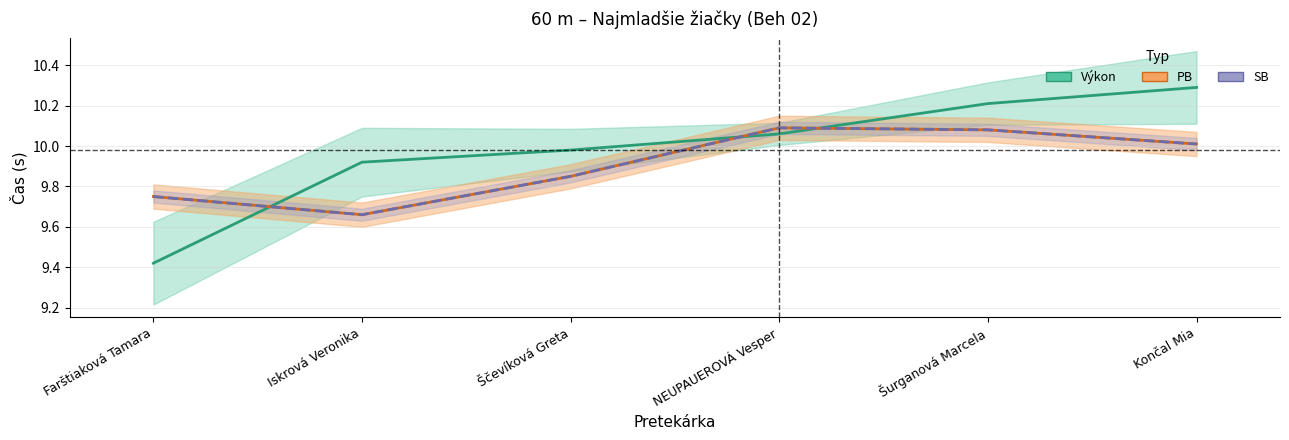

The value of Výkon at Šurganová Marcela is 10.2. True or false?

True